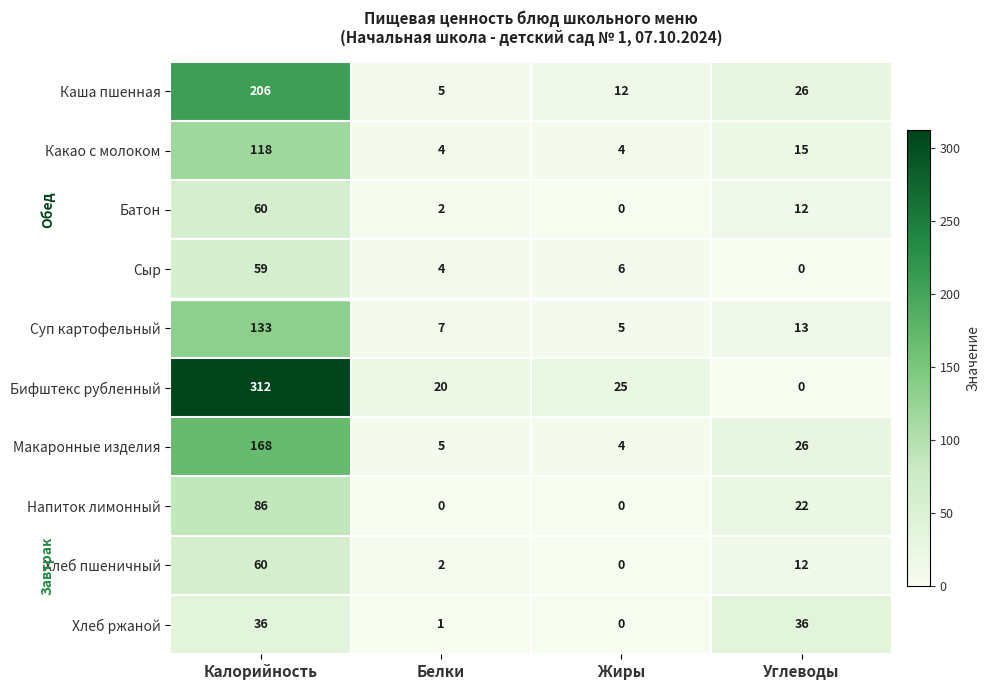

What is the sum of the Каша пшенная values at Углеводы and Калорийность?

232